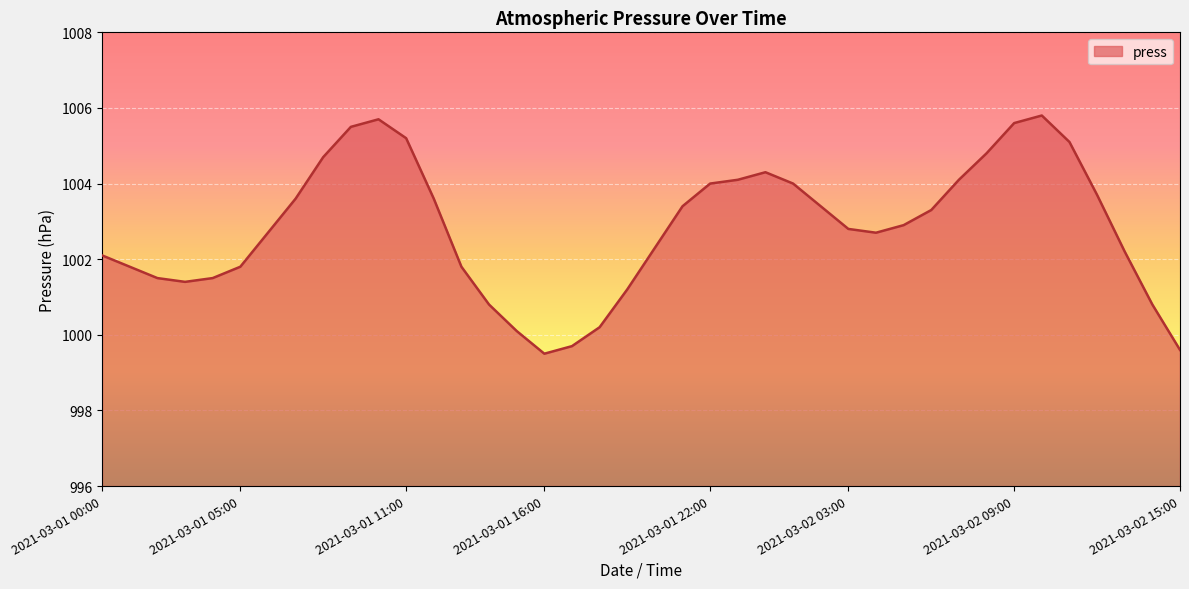

What is the difference between the maximum and minimum values?

6.3